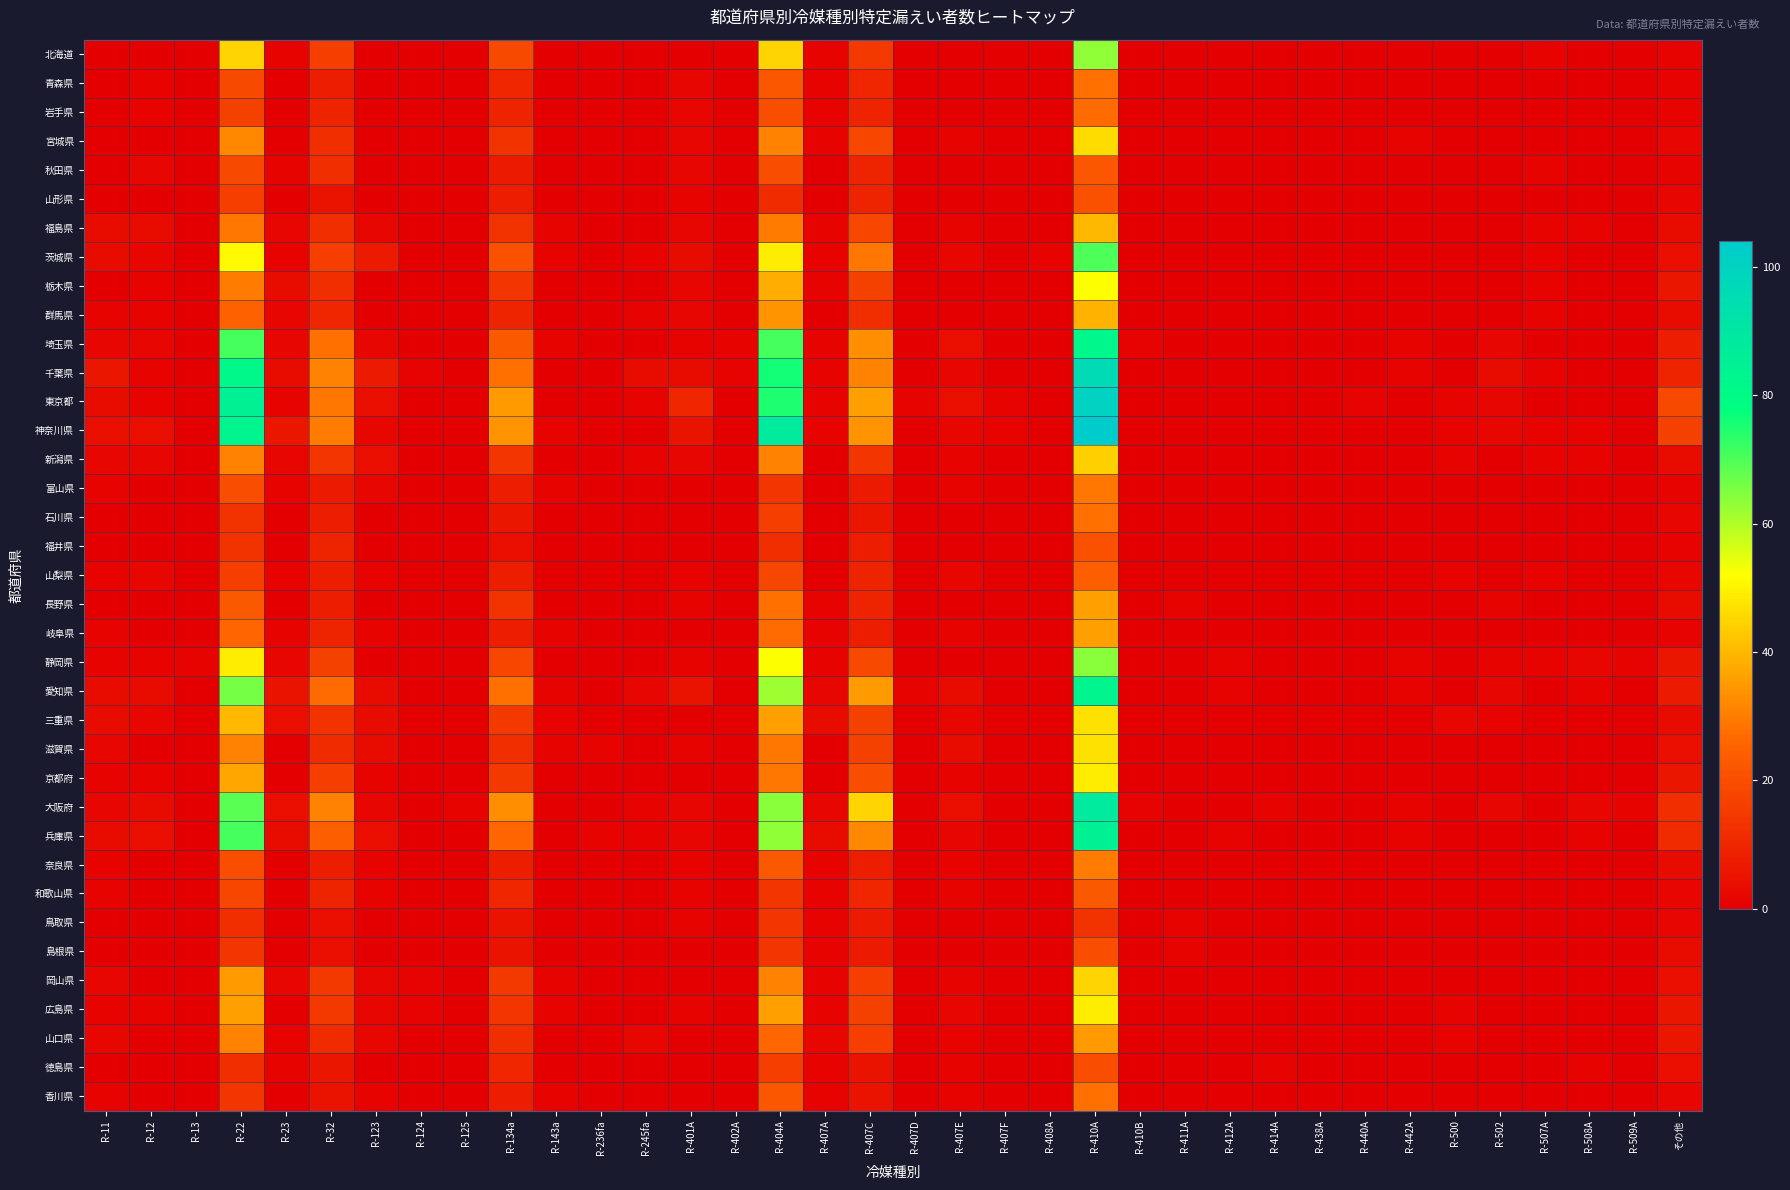

Which label corresponds to the smallest value in the chart?

R-11